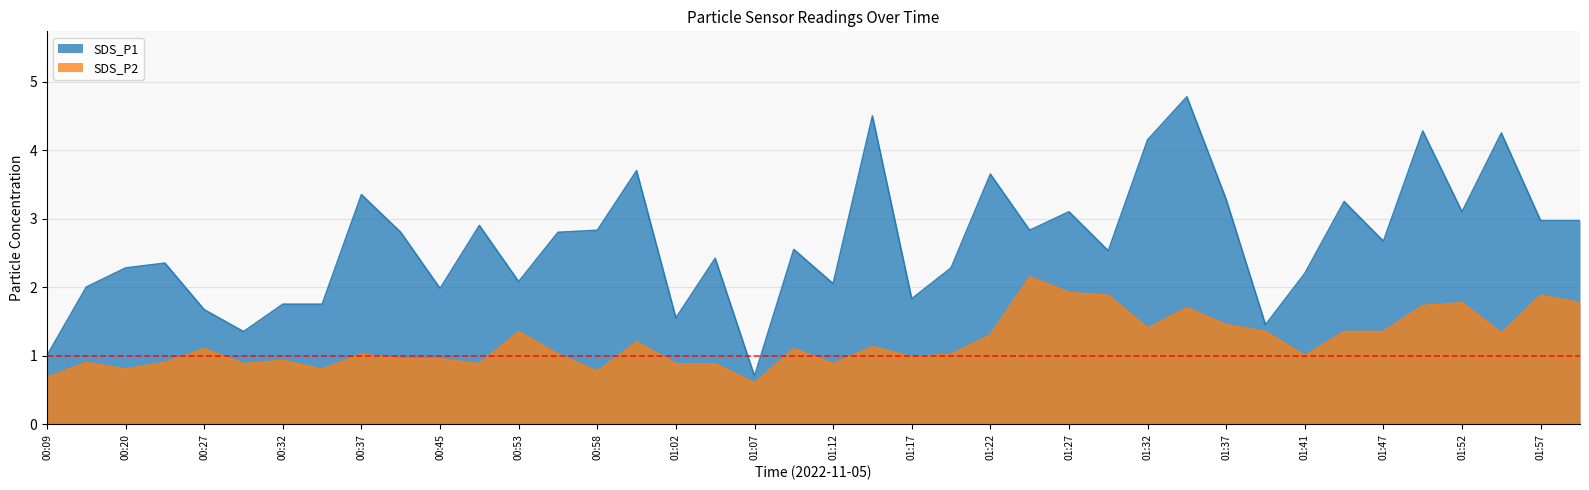

Does the chart have visible grid lines?

Yes